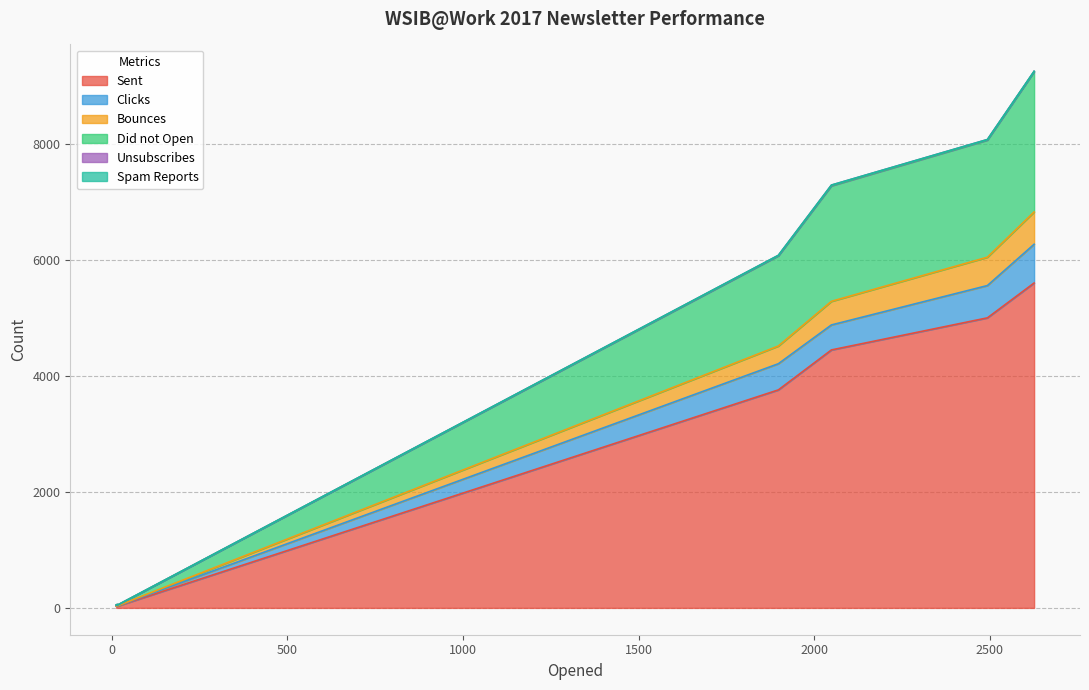

Rank the series by their maximum value, from lowest to highest.

Spam Reports, Unsubscribes, Bounces, Clicks, Did not Open, Sent